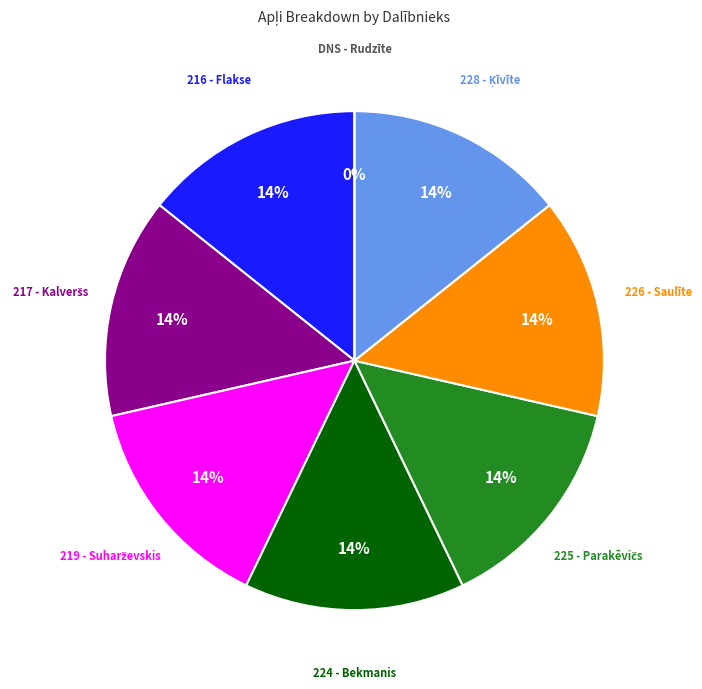

Is there a majority slice in this chart?

No